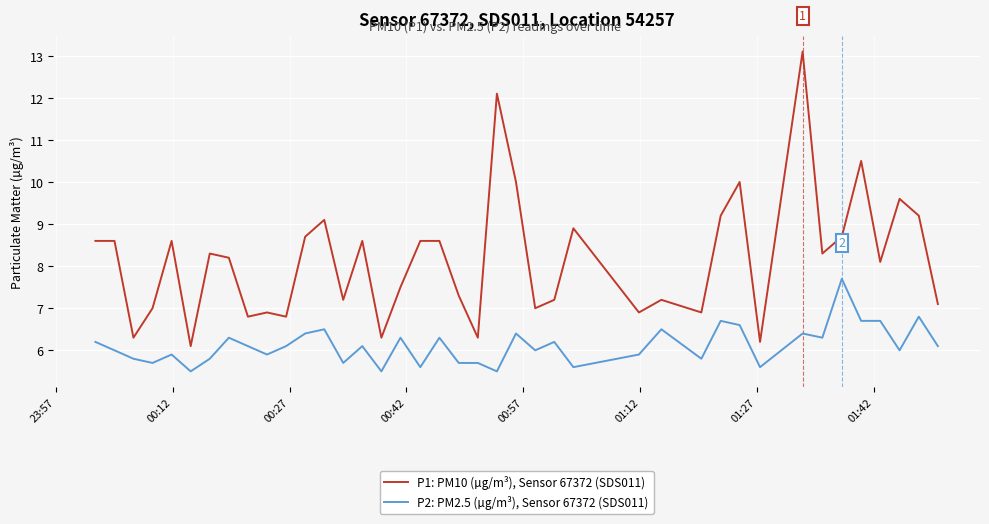

What is the greatest value displayed?

13.1